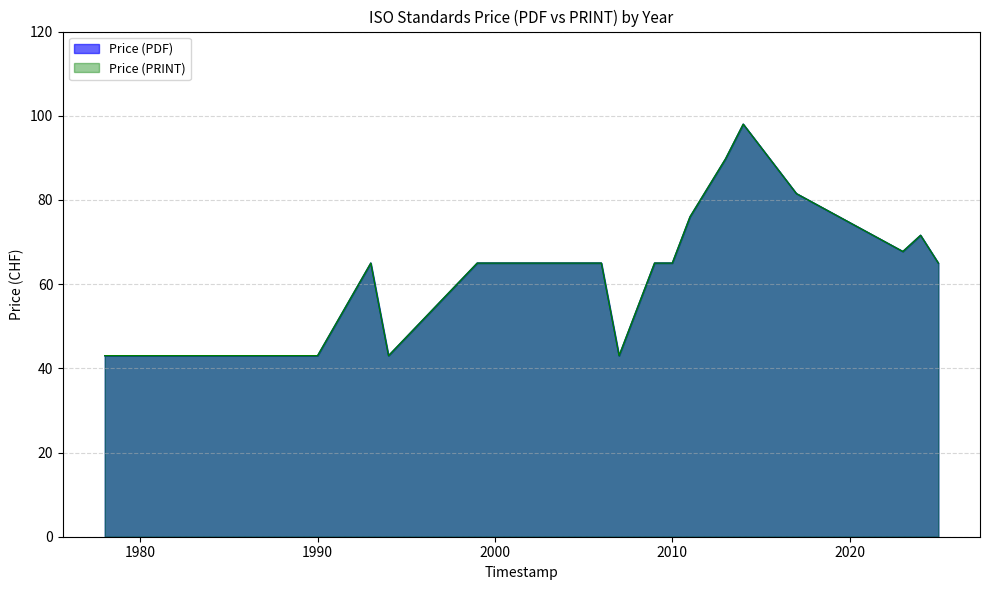

Which category has the lowest value across all series?

1978